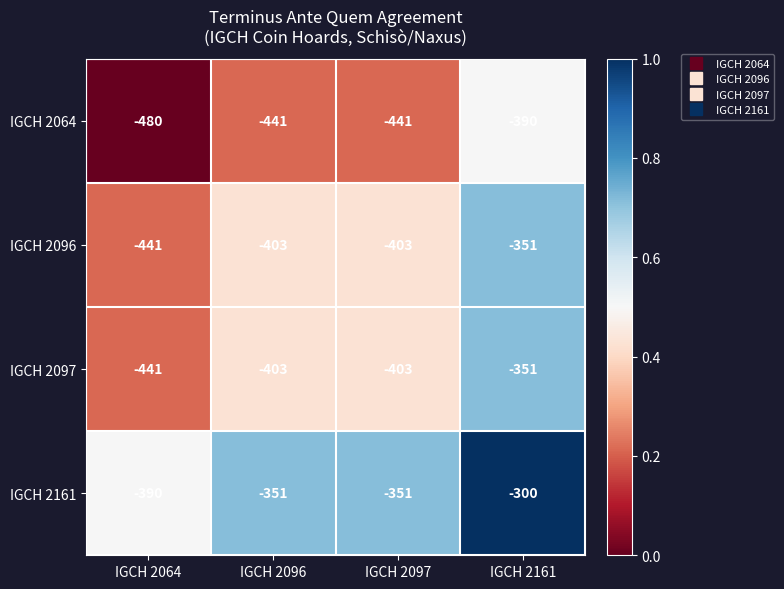

Reading left to right, list all the values displayed in this chart.

IGCH 2064: -480	-441	-441	-390
IGCH 2096: -441	-403	-403	-351
IGCH 2097: -441	-403	-403	-351
IGCH 2161: -390	-351	-351	-300